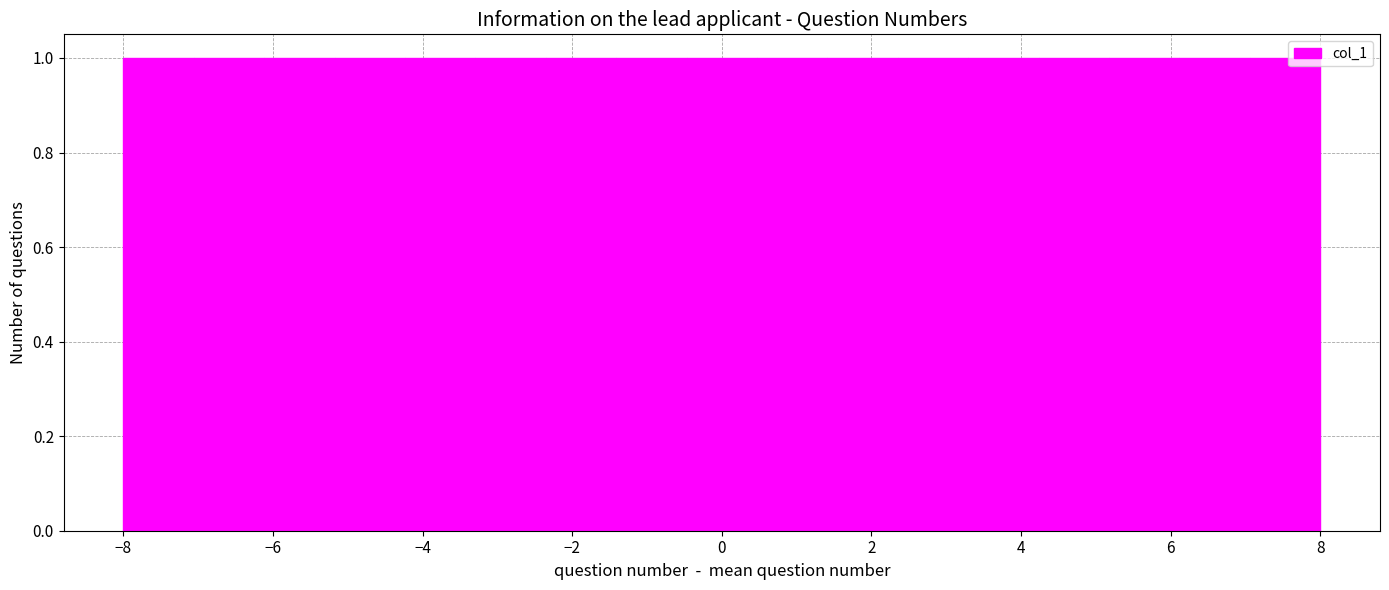

Reading left to right, transcribe this chart: for each bar, give the range it covers on the x-axis and its height. Neither the bar edges nor the heights are printed on the chart, so give them approximately, as read against the axes.

-8.0 to -7.0: 1
-7.0 to -6.2: 1
-6.2 to -5.2: 1
-5.2 to -4.2: 1
-4.2 to -3.2: 1
-3.2 to -2.4: 1
-2.4 to -1.4: 1
-1.4 to -0.4: 1
-0.4 to 0.4: 1
0.4 to 1.4: 1
1.4 to 2.4: 1
2.4 to 3.2: 1
3.2 to 4.2: 1
4.2 to 5.2: 1
5.2 to 6.2: 1
6.2 to 7.0: 1
7.0 to 8.0: 1